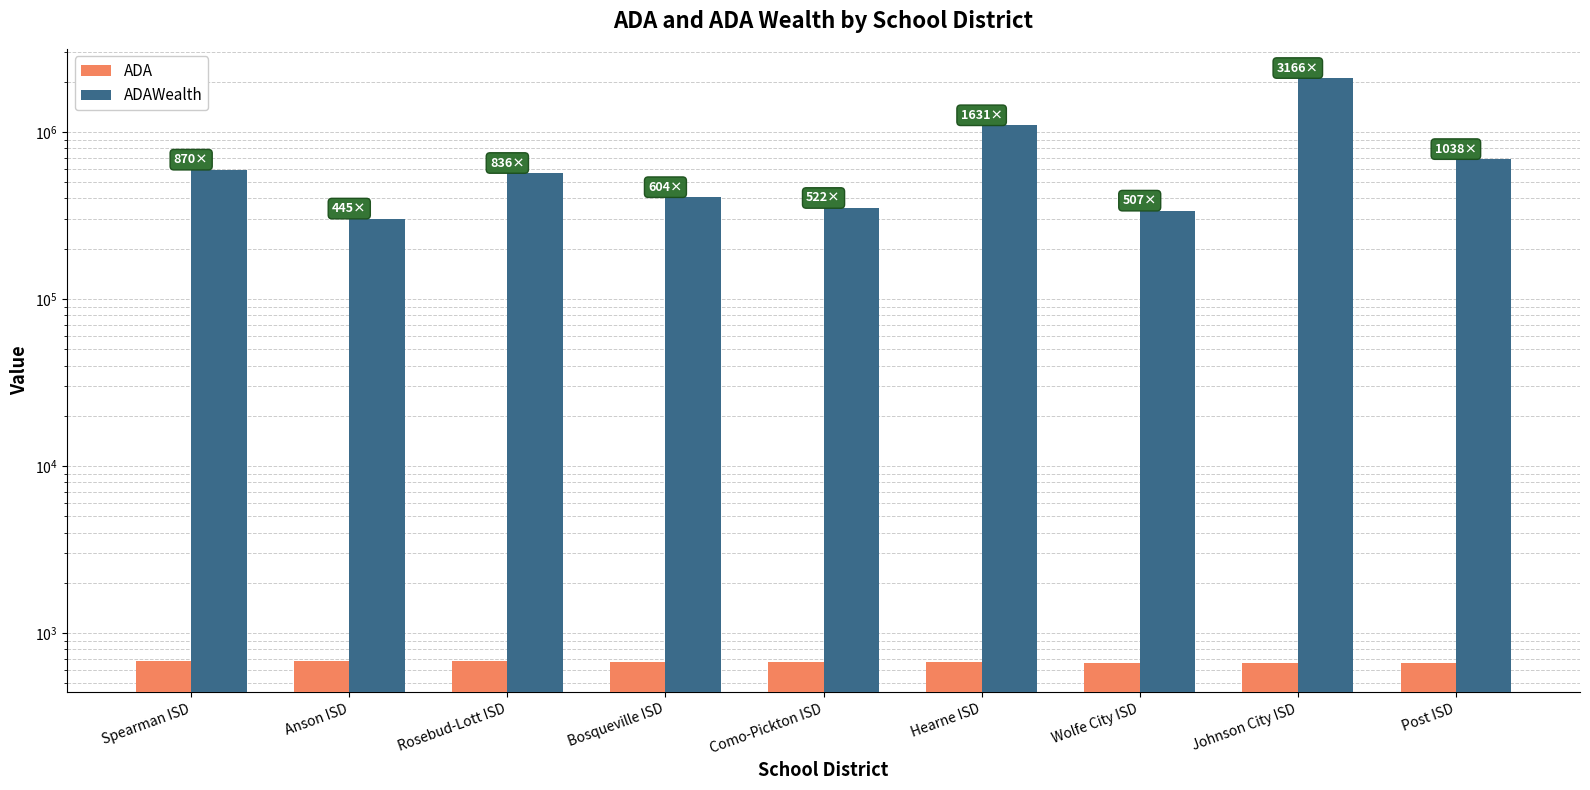

What are all the series names shown in the legend?

ADA, ADAWealth